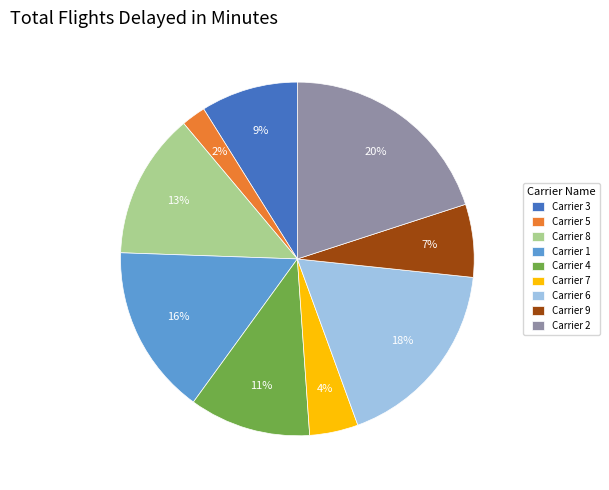

The Carrier 2 slice represents 20% of the pie. True or false?

True